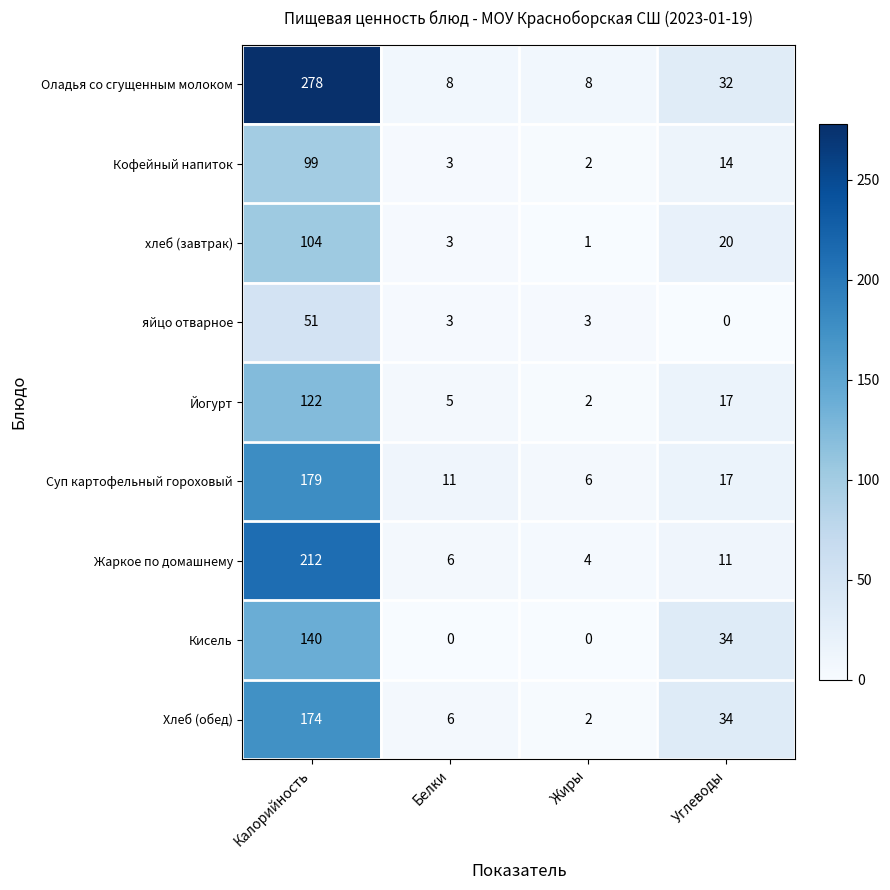

The хлеб (завтрак) series shows 4 at Углеводы. True or false?

False